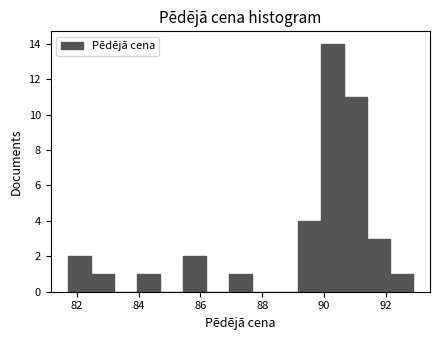

Read against the x-axis, roughly where is the centre of the tallest bar?

90.2